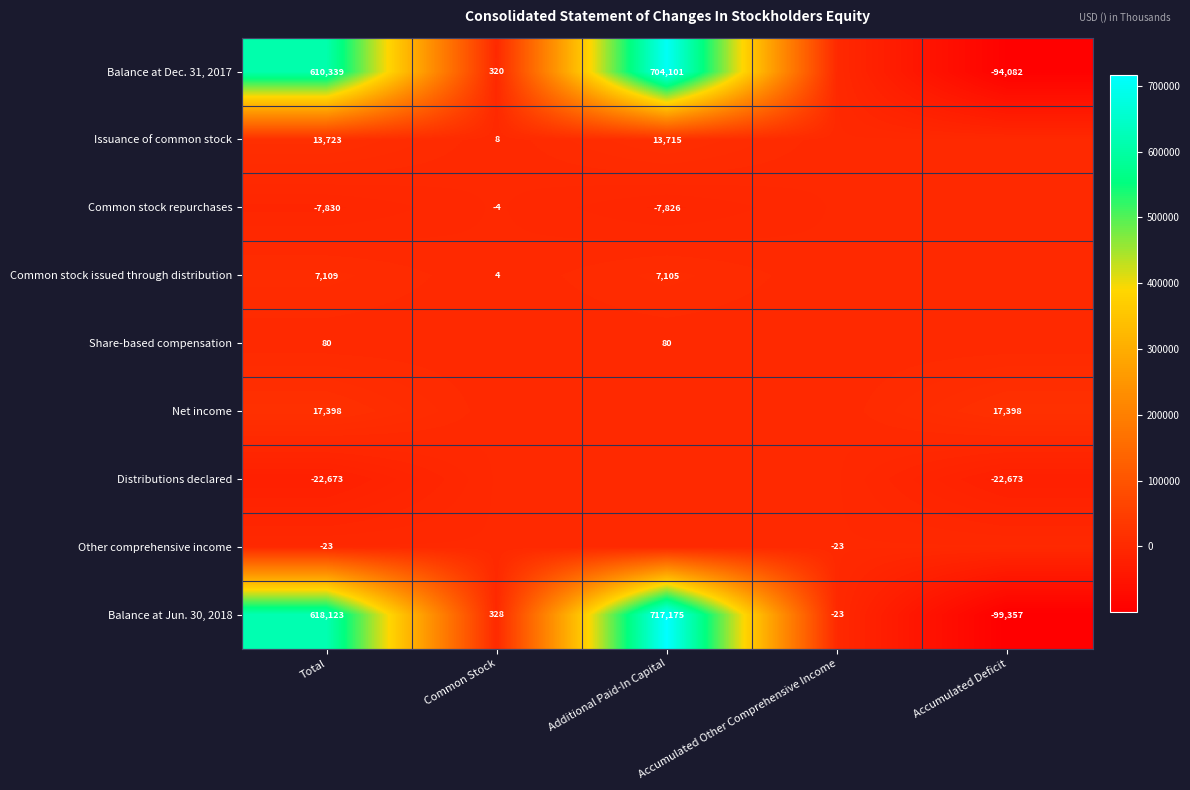

Which label corresponds to the smallest value in the chart?

Accumulated Deficit